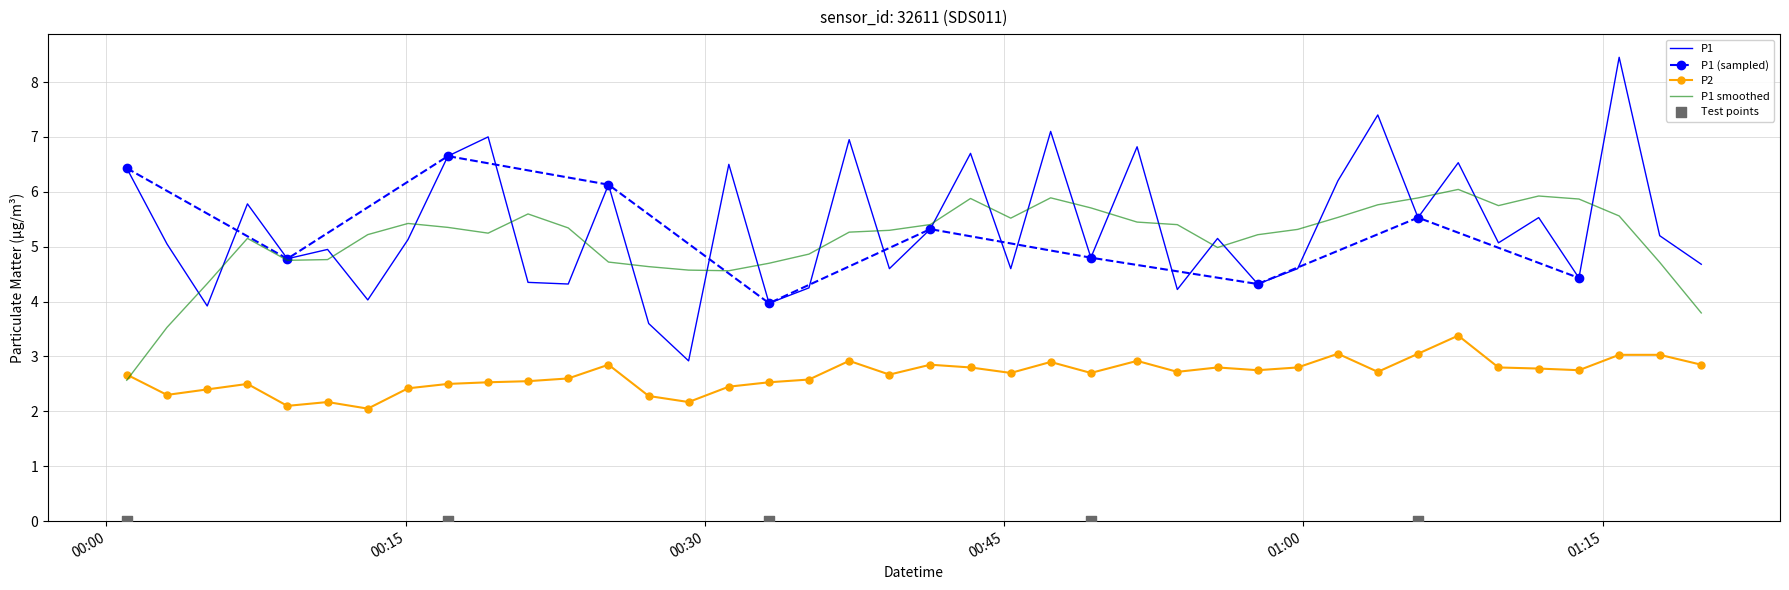

Which series has the widest spread of Y values?

P1